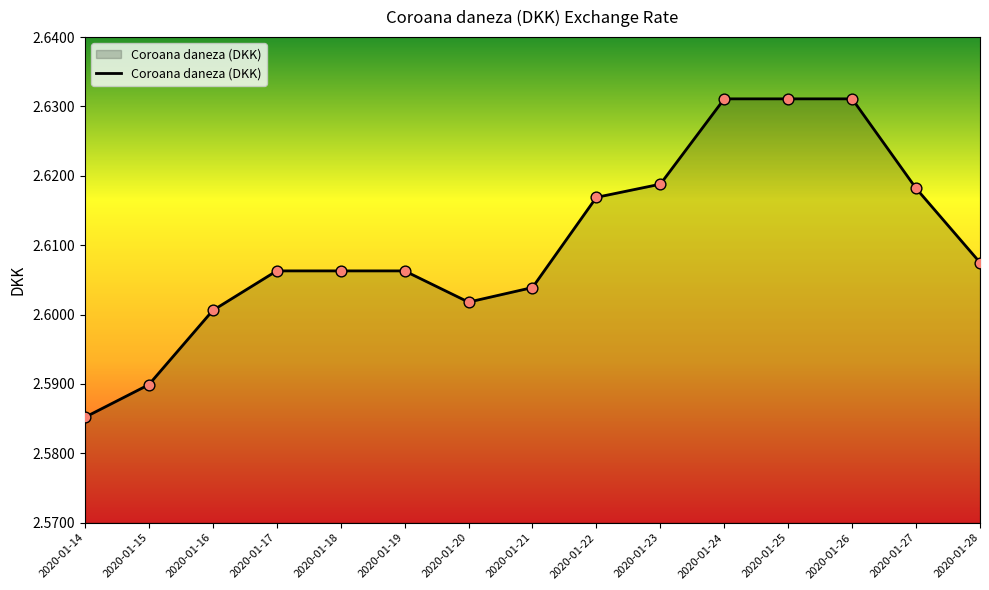

Approximately how many times larger is the value at 2020-01-16 compared to 2020-01-24?

1.0